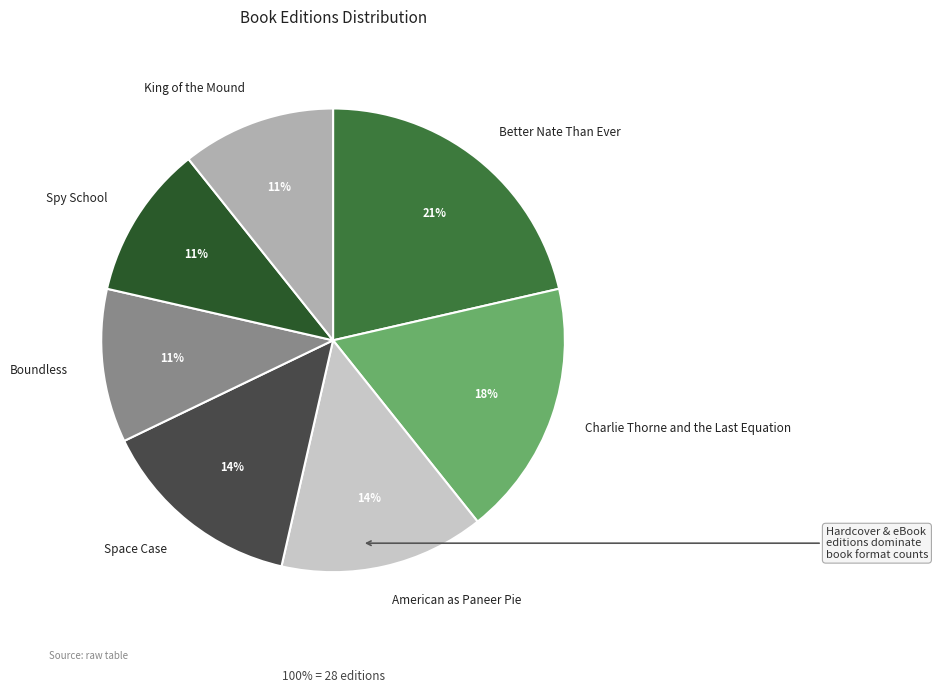

Which category has the biggest portion of the pie?

Better Nate Than Ever